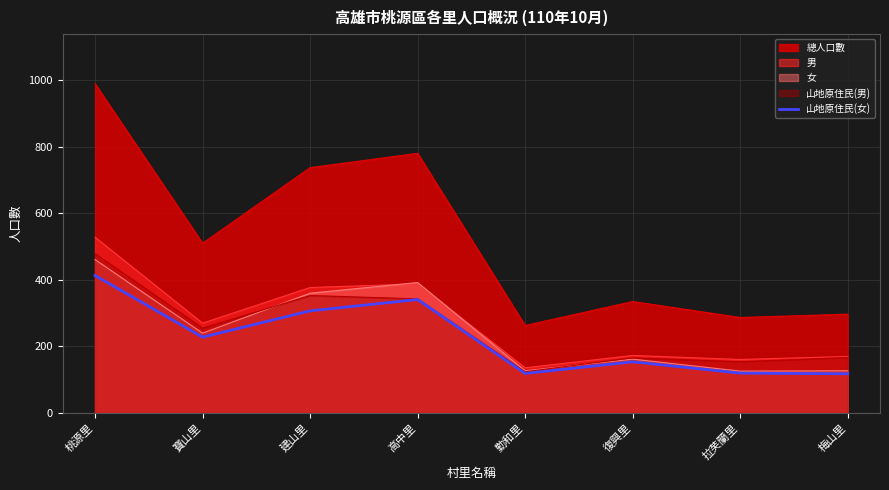

Is the value of 女 at 桃源里 greater than the value of 總人口數 at 建山里?

No